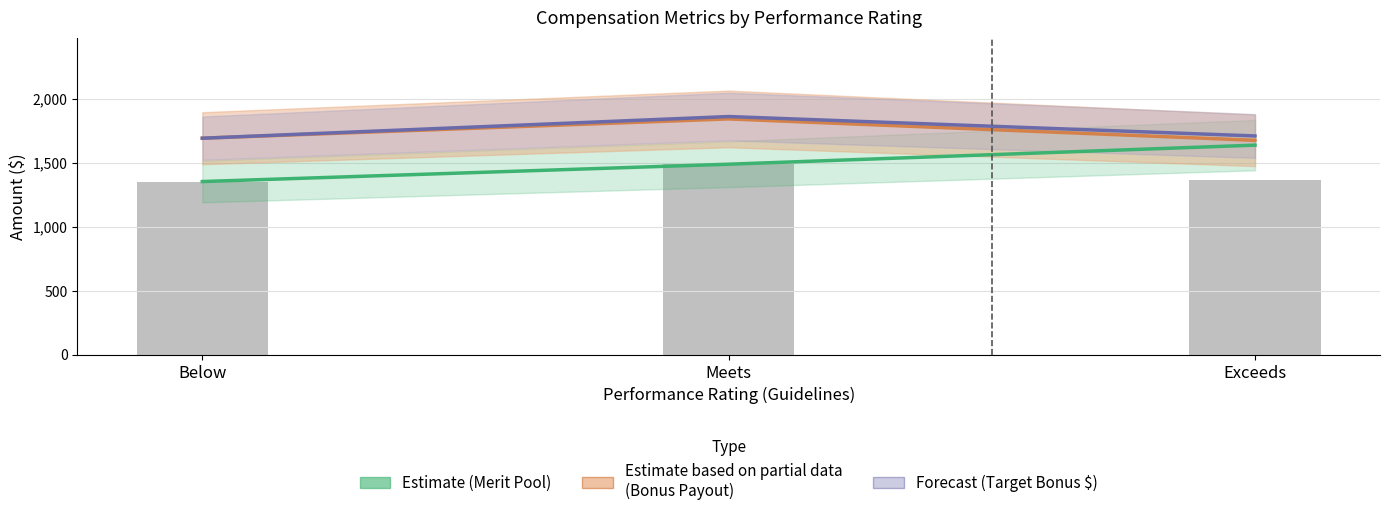

The value of Target Bonus $ (Forecast) at Exceeds is 2795.8. True or false?

False